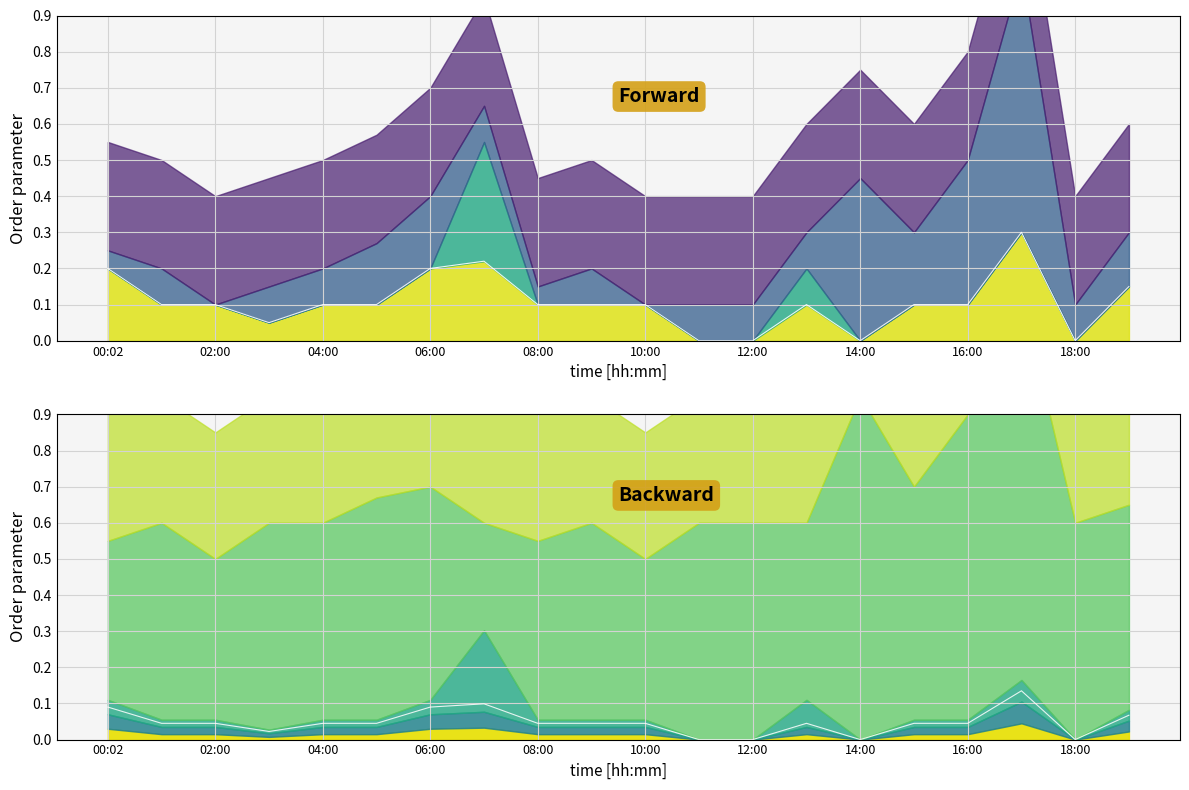

What is the value of the P2 line point at the 14th from the left?

0.1